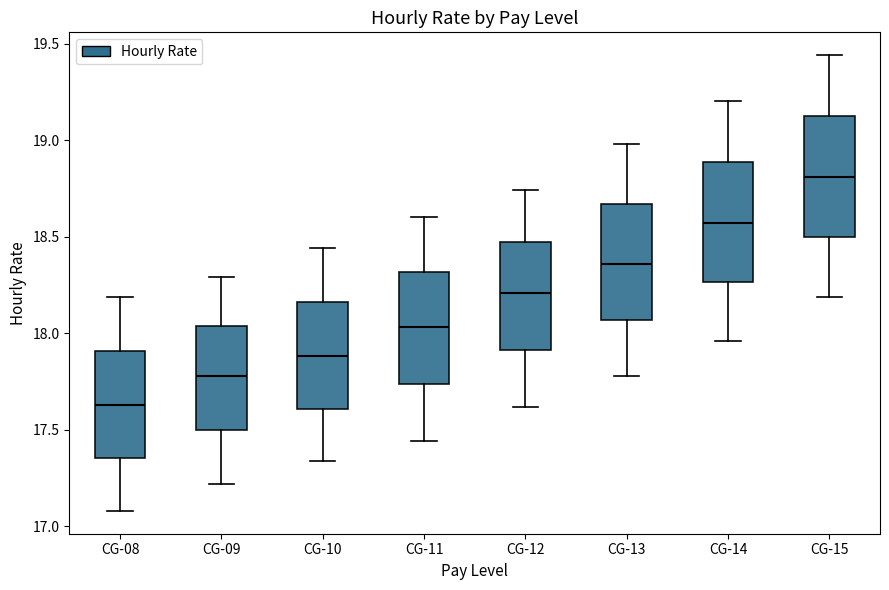

Reading left to right, read every box against the y-axis: the position of its median line, the range the box covers, and the ends of its whiskers. The values are not printed on the chart, so give them approximately, as read against the axis.

CG-08: median 17.65, box 17.35 to 17.90, whiskers 17.10 to 18.20
CG-09: median 17.80, box 17.50 to 18.05, whiskers 17.20 to 18.30
CG-10: median 17.90, box 17.60 to 18.15, whiskers 17.35 to 18.45
CG-11: median 18.05, box 17.75 to 18.30, whiskers 17.45 to 18.60
CG-12: median 18.20, box 17.90 to 18.50, whiskers 17.60 to 18.75
CG-13: median 18.35, box 18.05 to 18.65, whiskers 17.80 to 19.00
CG-14: median 18.55, box 18.25 to 18.90, whiskers 17.95 to 19.20
CG-15: median 18.80, box 18.50 to 19.15, whiskers 18.20 to 19.45